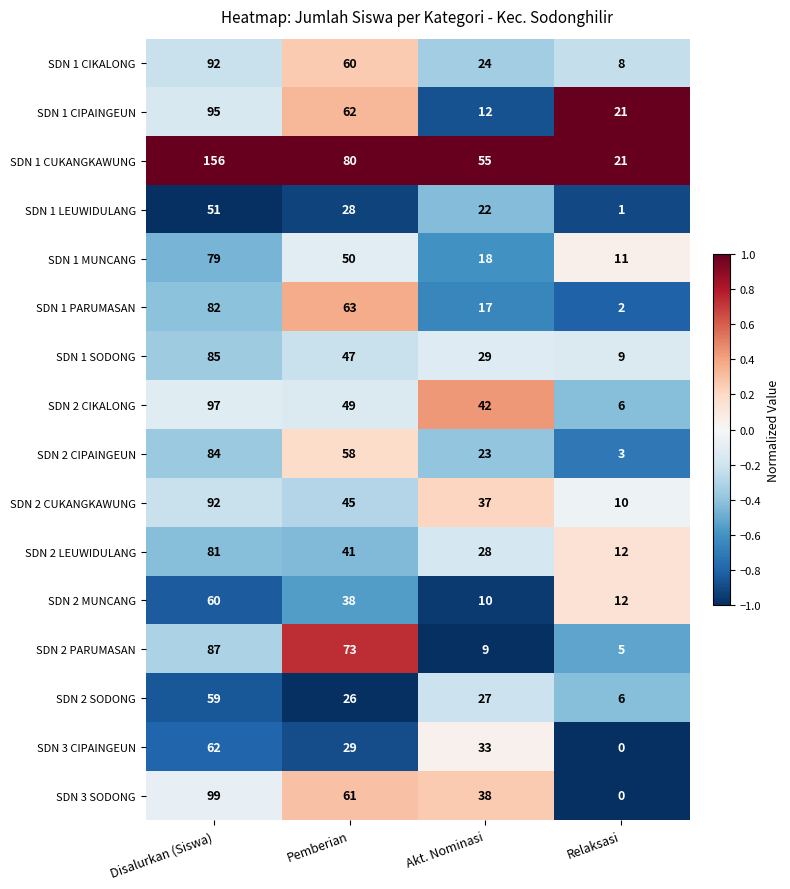

The SDN 2 LEUWIDULANG series shows 12 at Relaksasi. True or false?

True